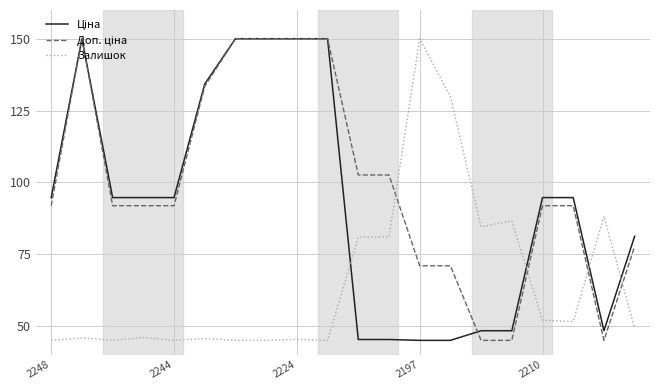

What is the greatest value displayed?

150.0